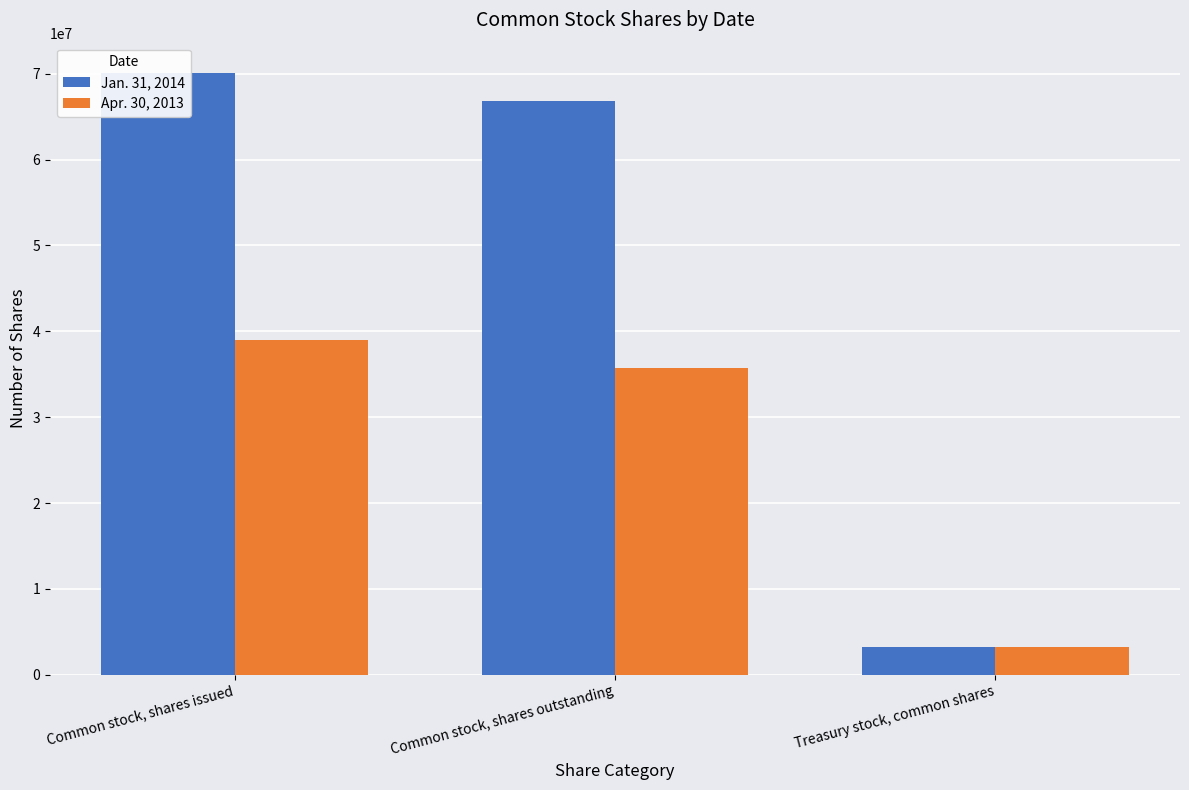

Which series has the largest total across all categories?

Jan. 31, 2014